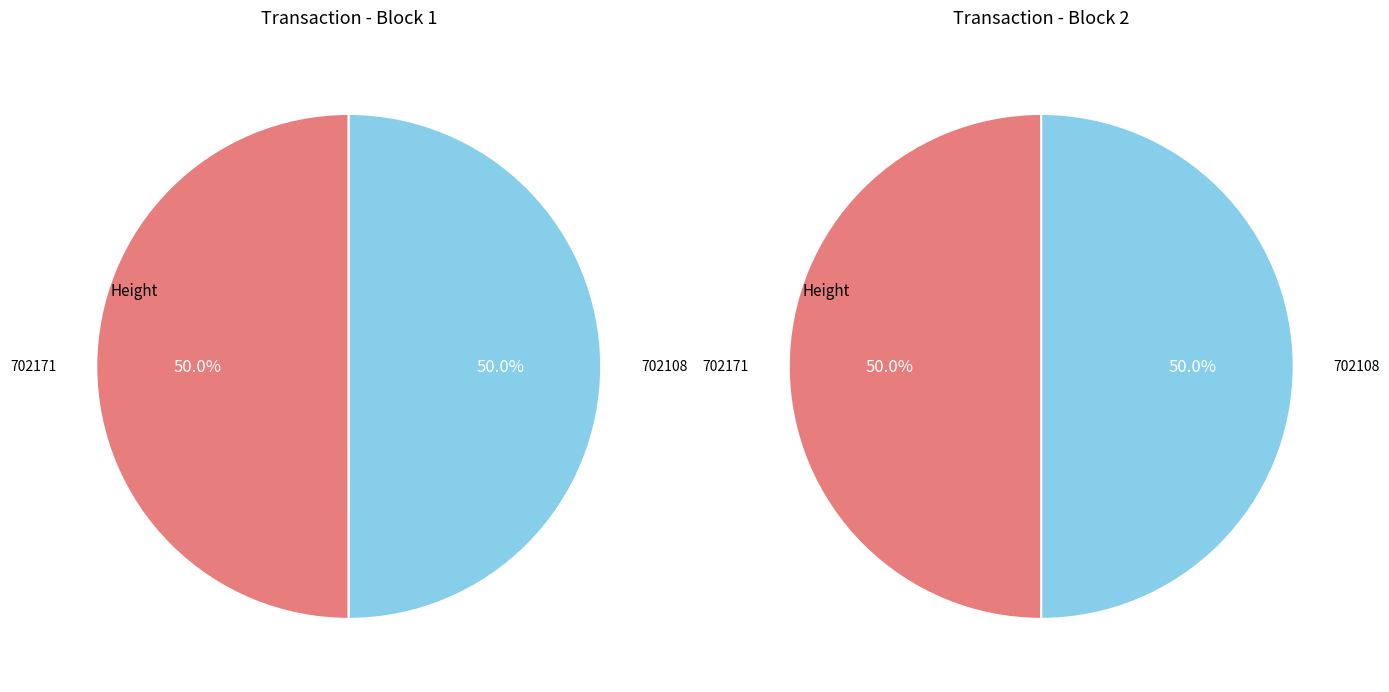

What percentage do 702171 and 702108 together represent?

100.0%